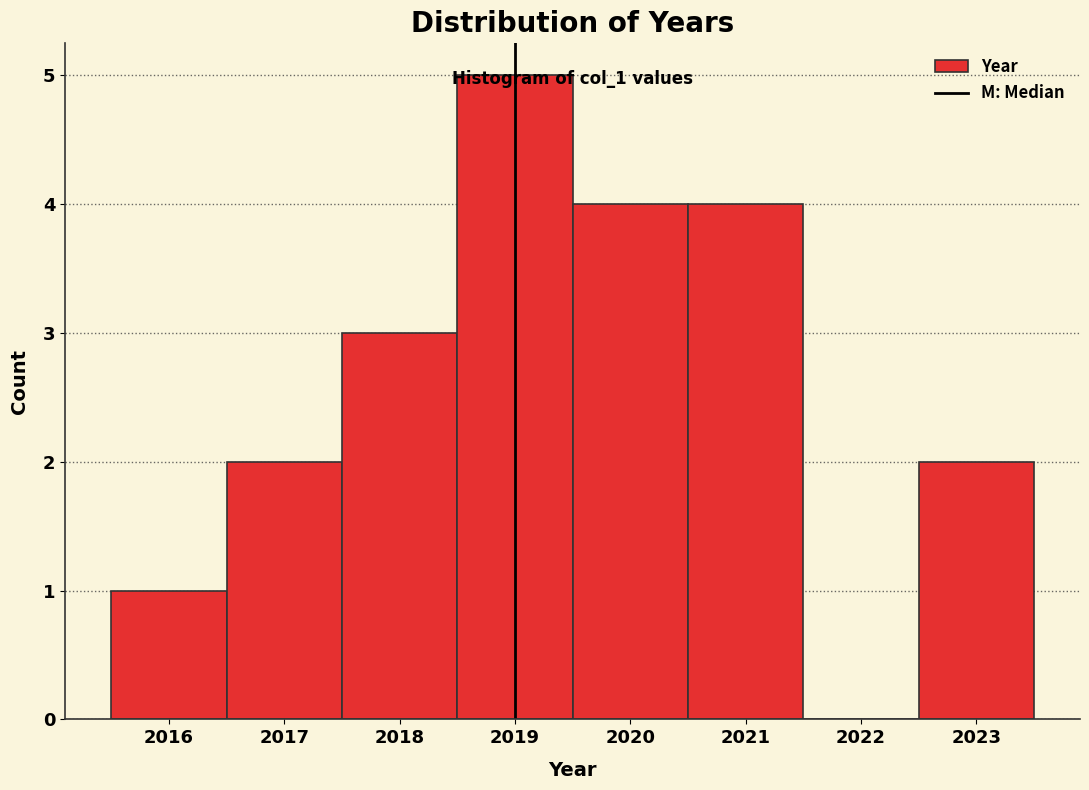

Which range on the x-axis has the tallest bar?

2018.5 to 2019.5